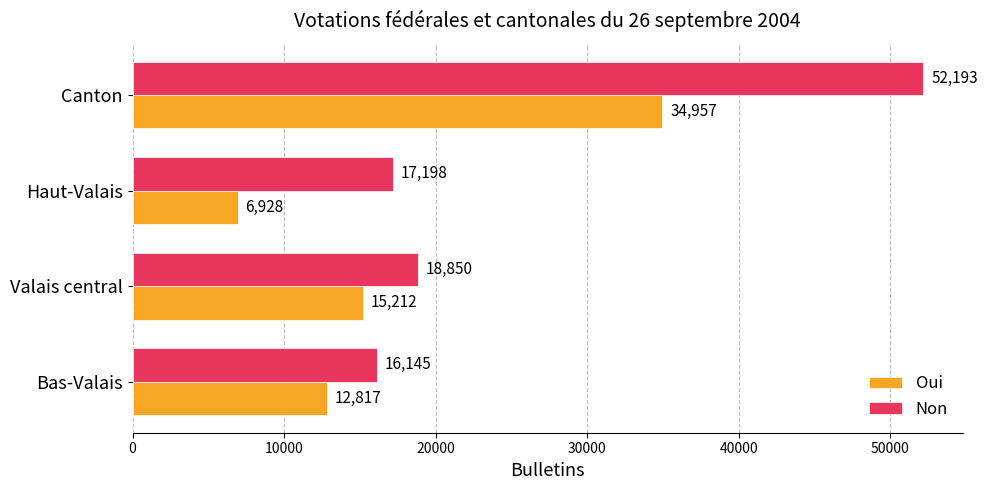

List the labels in order of Oui value, smallest first.

Haut-Valais, Bas-Valais, Valais central, Canton